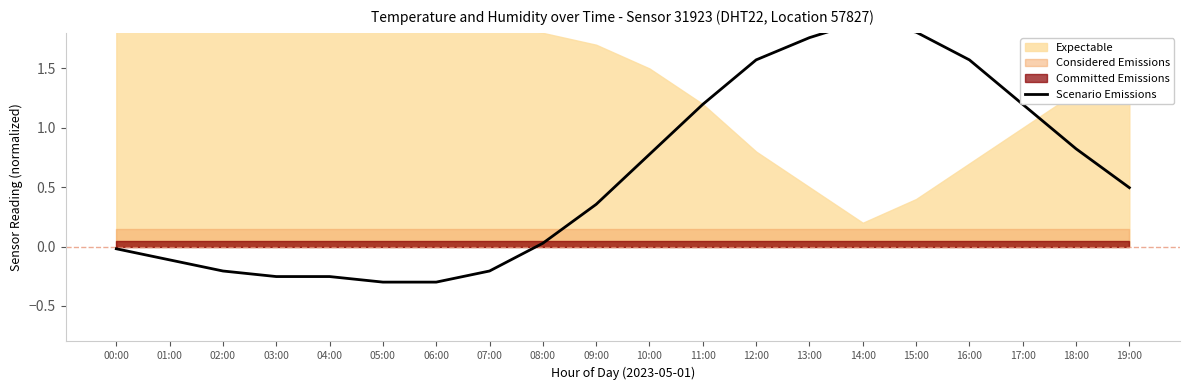

List the labels in order of value, largest first.

14:00, 15:00, 13:00, 12:00, 16:00, 11:00, 17:00, 18:00, 10:00, 19:00, 09:00, 08:00, 00:00, 01:00, 02:00, 07:00, 03:00, 04:00, 05:00, 06:00